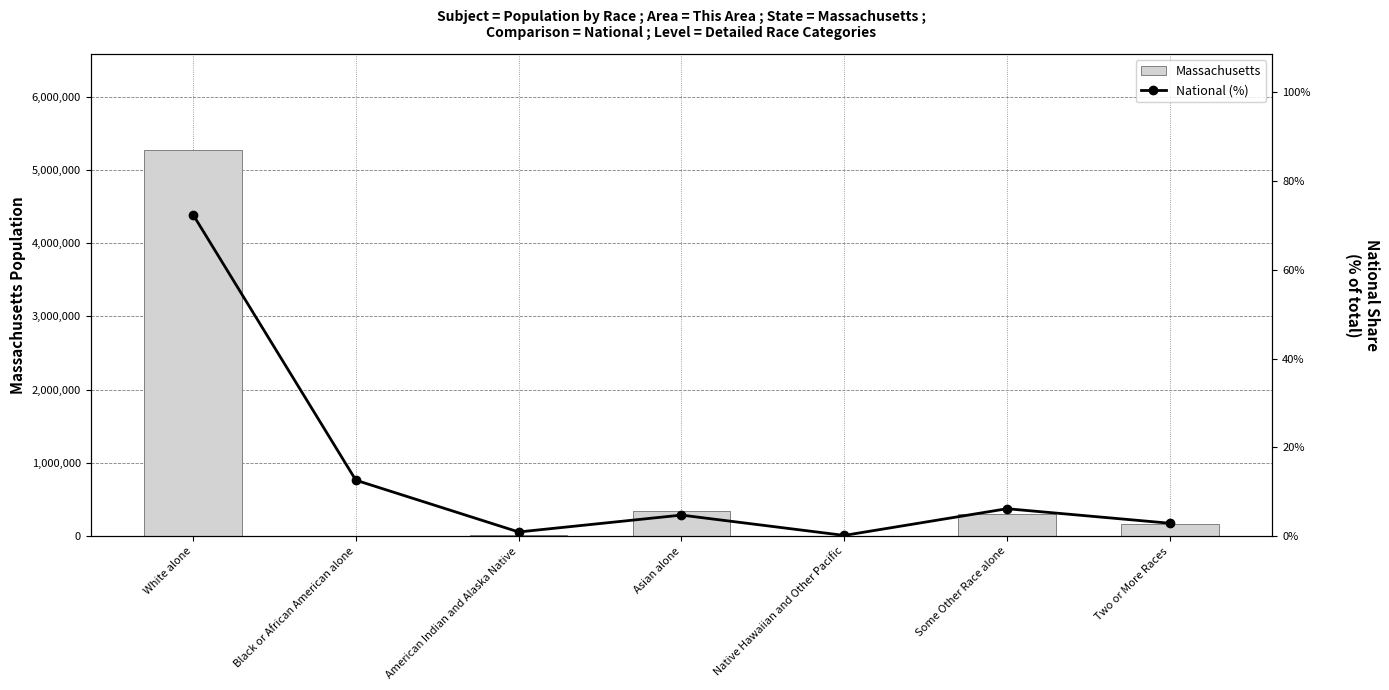

Reading right to left, transcribe all the data shown in this chart.

Massachusetts: 172003.0	305151.0	2223.0	349768.0	18850.0	398.0	5265236.0
National (%): 2.9	6.2	0.2	4.8	0.9	12.6	72.4